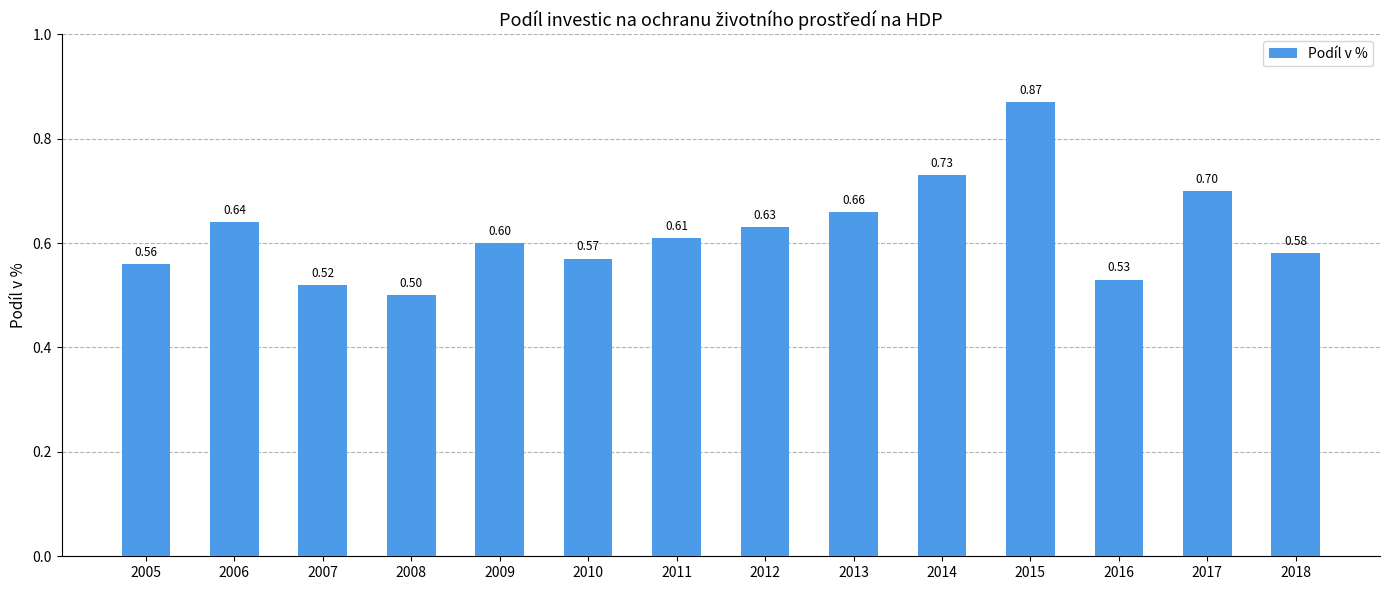

The value at 2015 is 1.4. True or false?

False